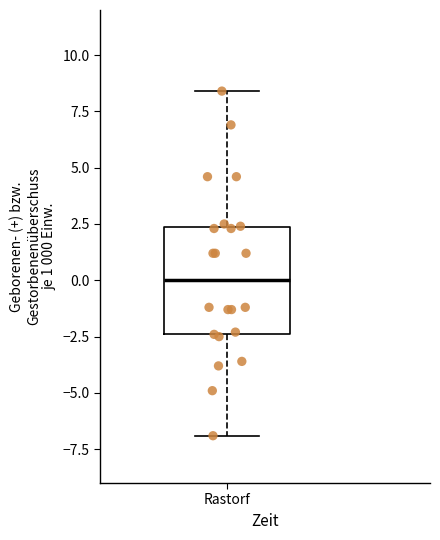

Where does the upper whisker of the box for Rastorf end on the y-axis? The values are not printed on the chart, so give them approximately, as read against the axis.

8.5